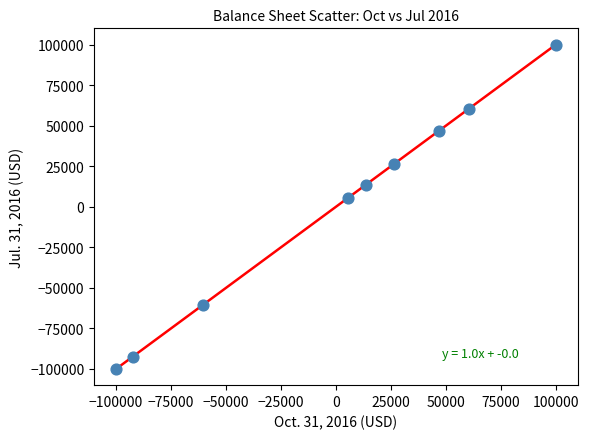

What Y value in the scatter plot is closest to 0?

5500